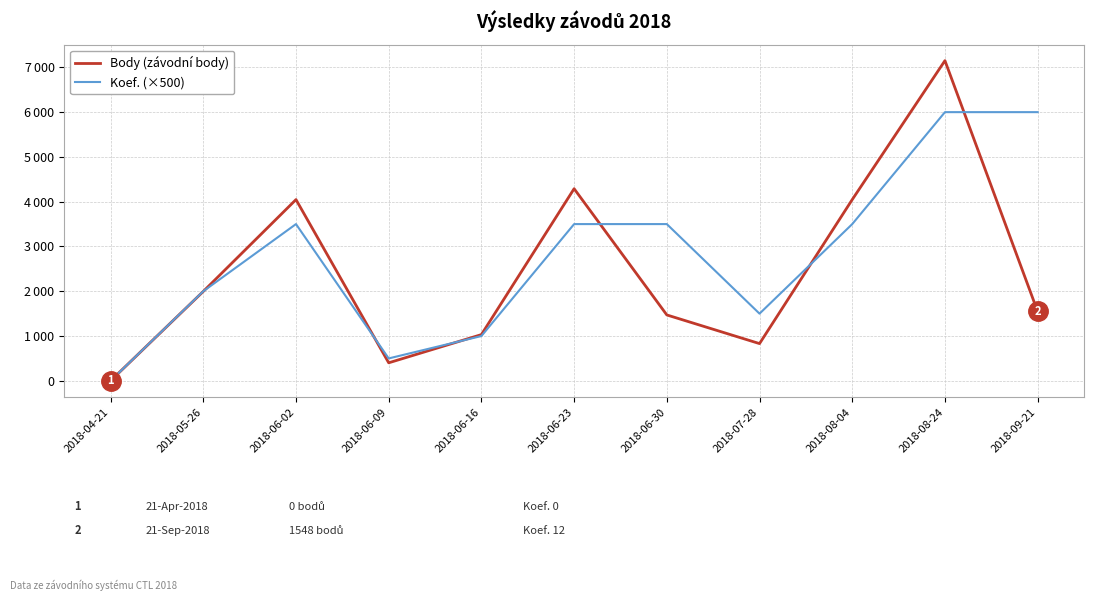

What are all the series names shown in the legend?

Body (závodní body), Koef. (×500)